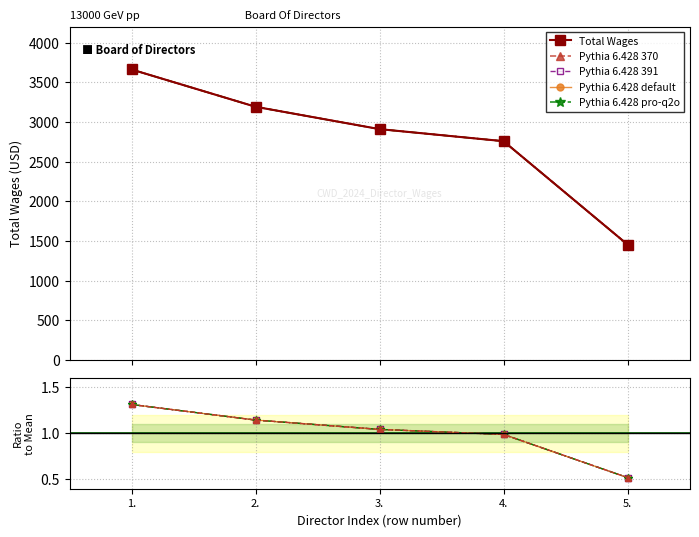

Does the chart display data point markers on the line(s)?

Yes